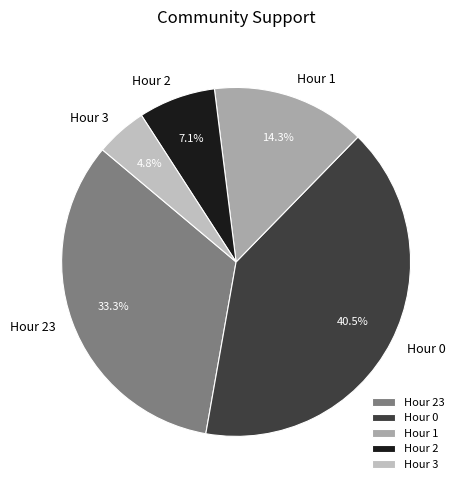

Count the number of slices in the pie.

5